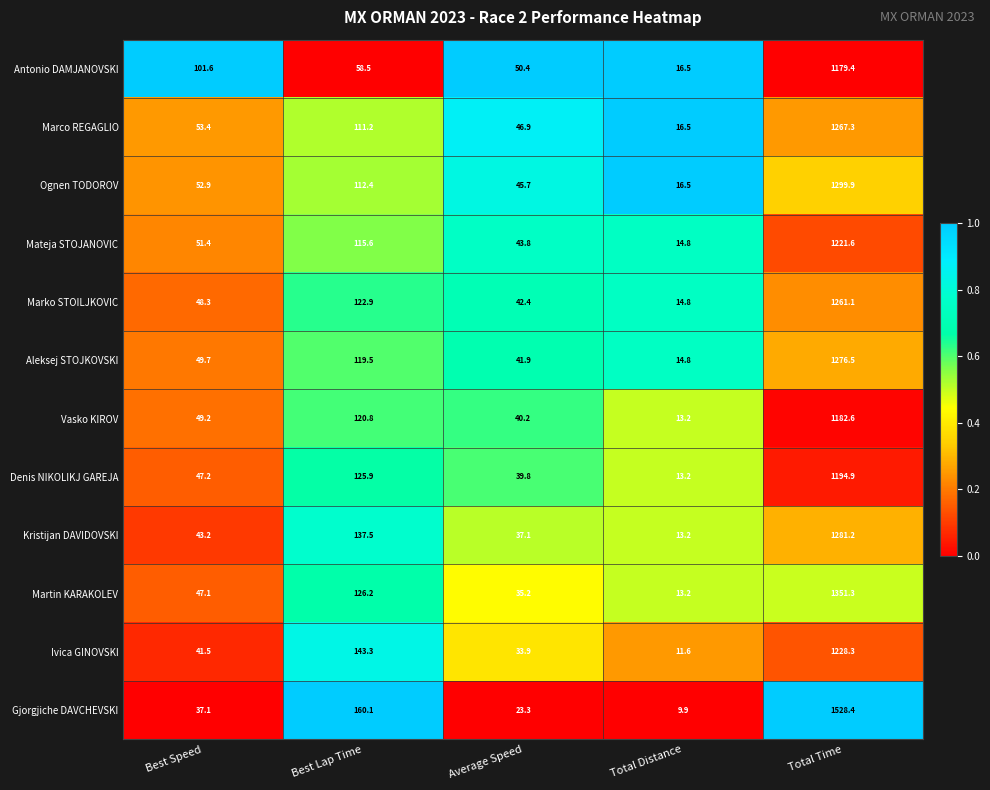

At which category does the chart reach its peak across all series?

Total Time